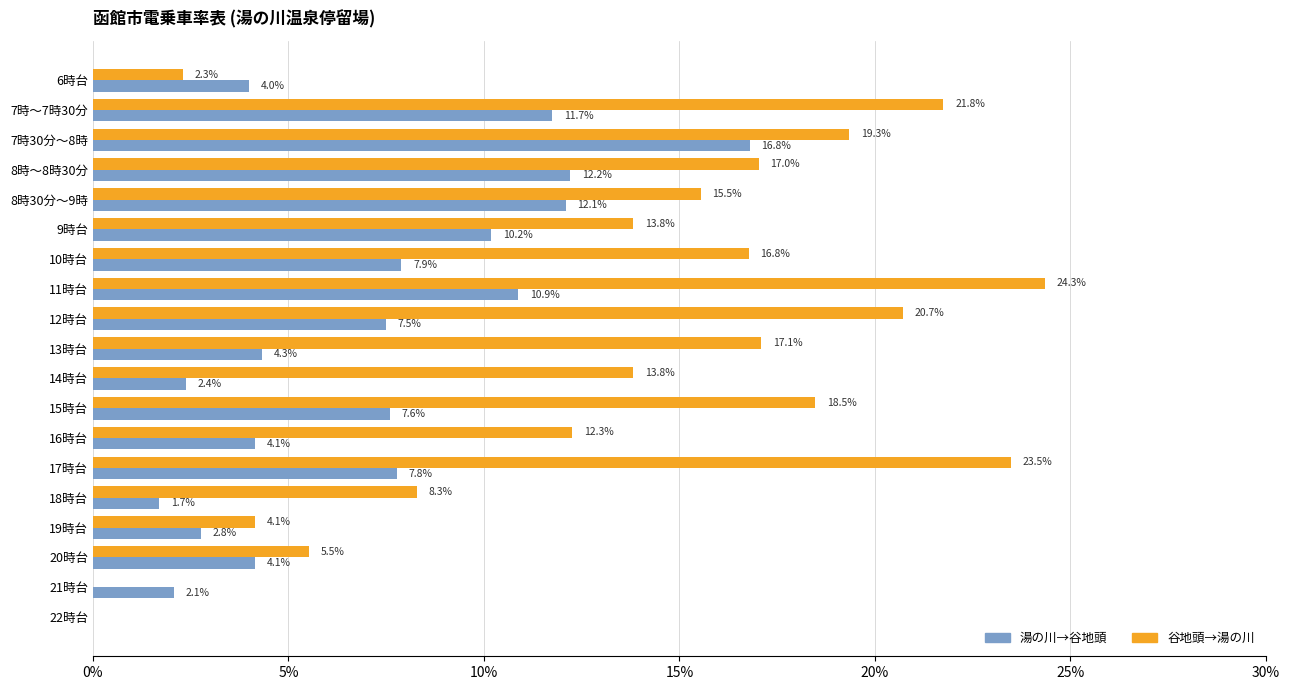

What are all the series names shown in the legend?

湯の川→谷地頭, 谷地頭→湯の川